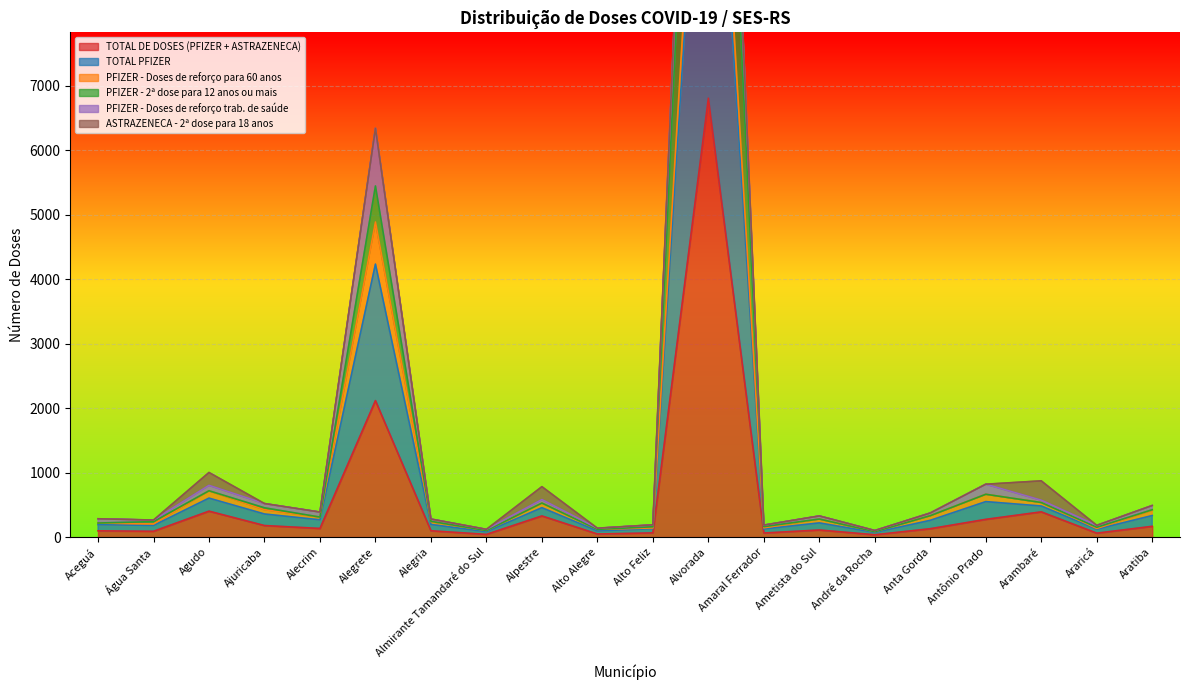

What is the maximum value for TOTAL DE DOSES (PFIZER + ASTRAZENECA)?

6805